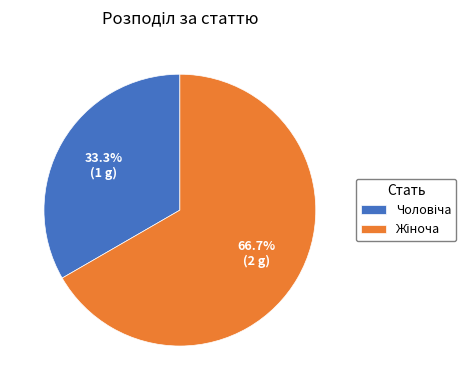

Does any single category account for the majority?

Yes